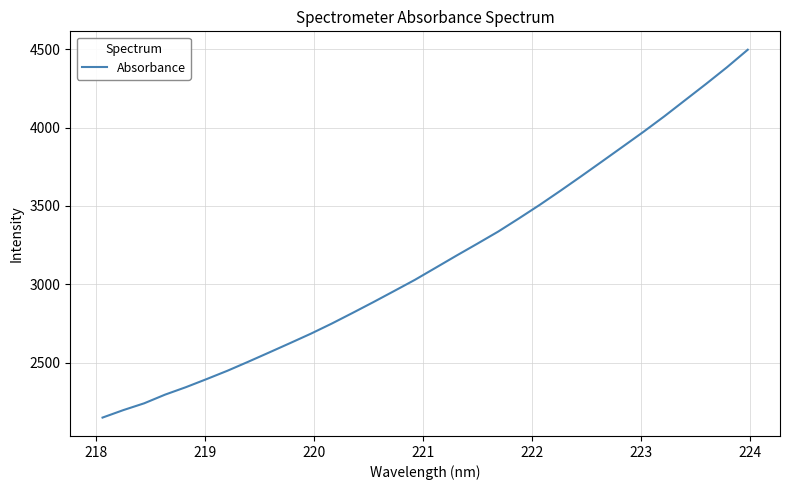

What is the minimum value shown in the chart?

2150.2